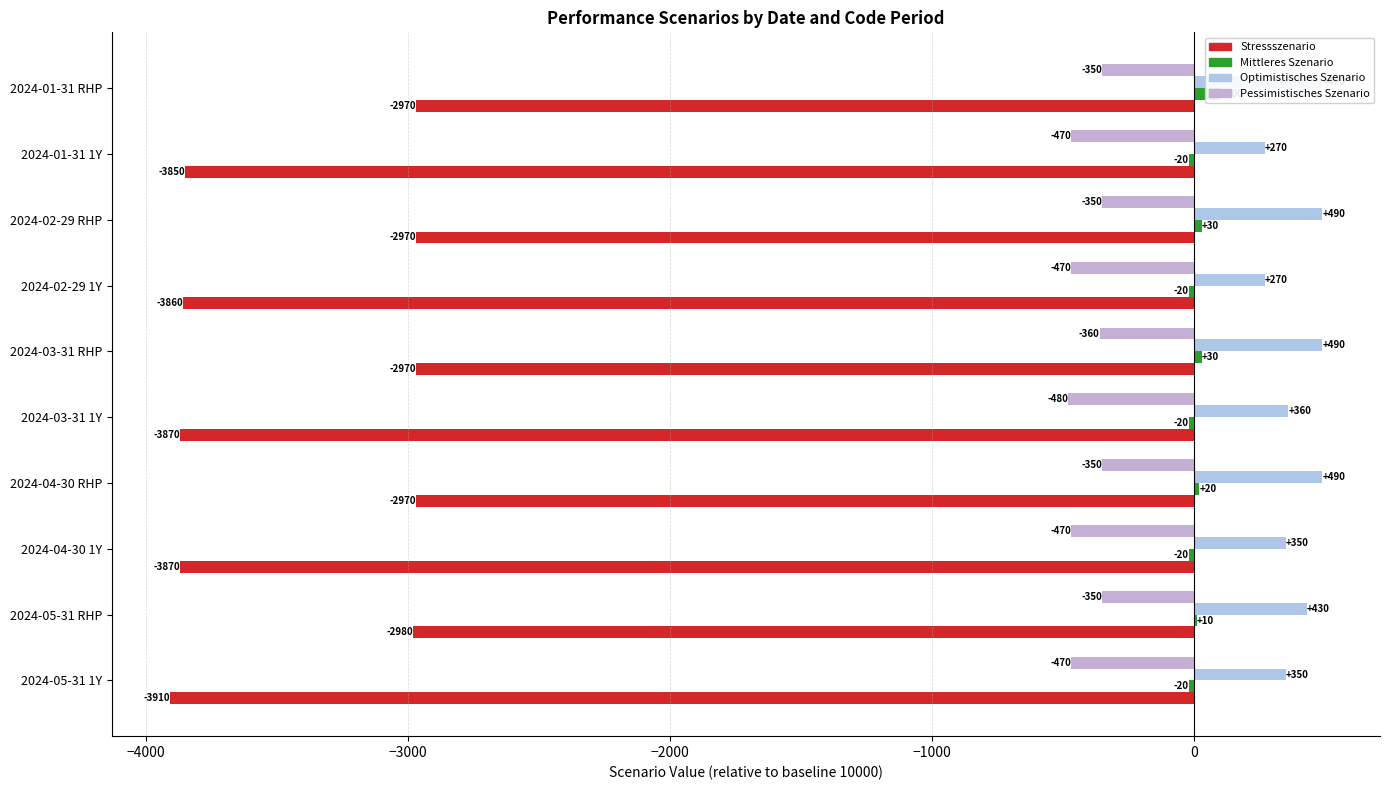

At how many categories does at least one series exceed -1622?

10